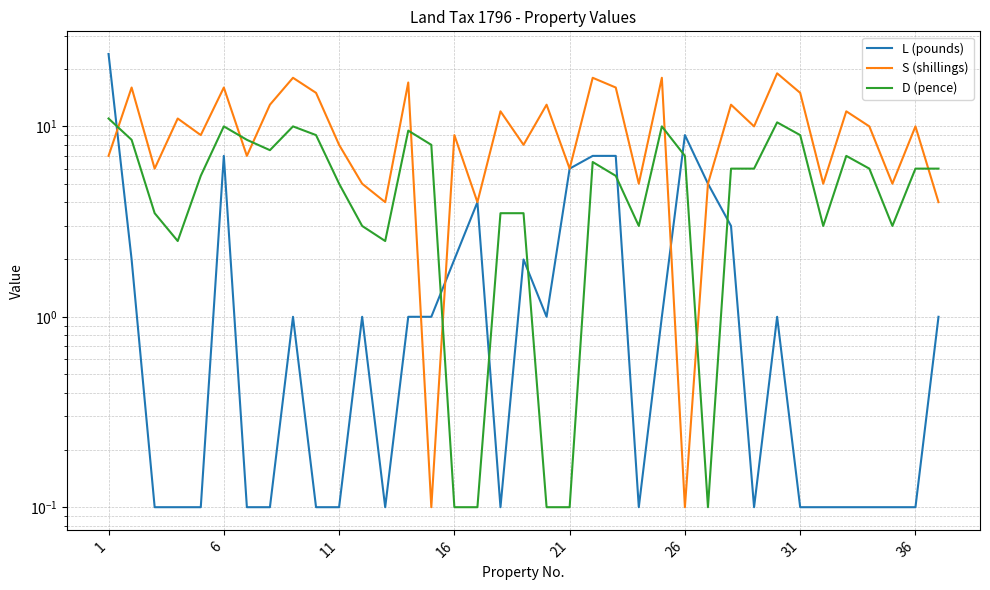

Which series has the largest total across all categories?

S (shillings)